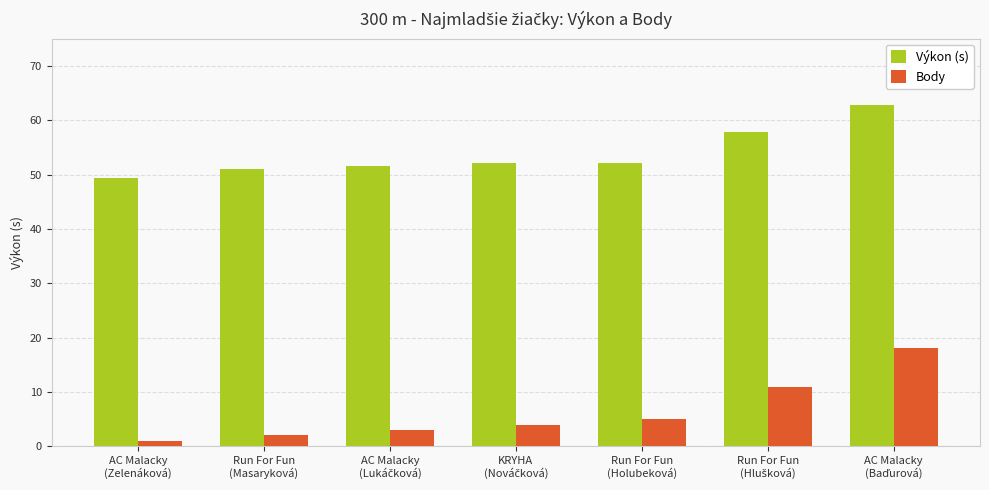

The value of Výkon (s) at AC Malacky
(Zelenáková) is 49.4. True or false?

True